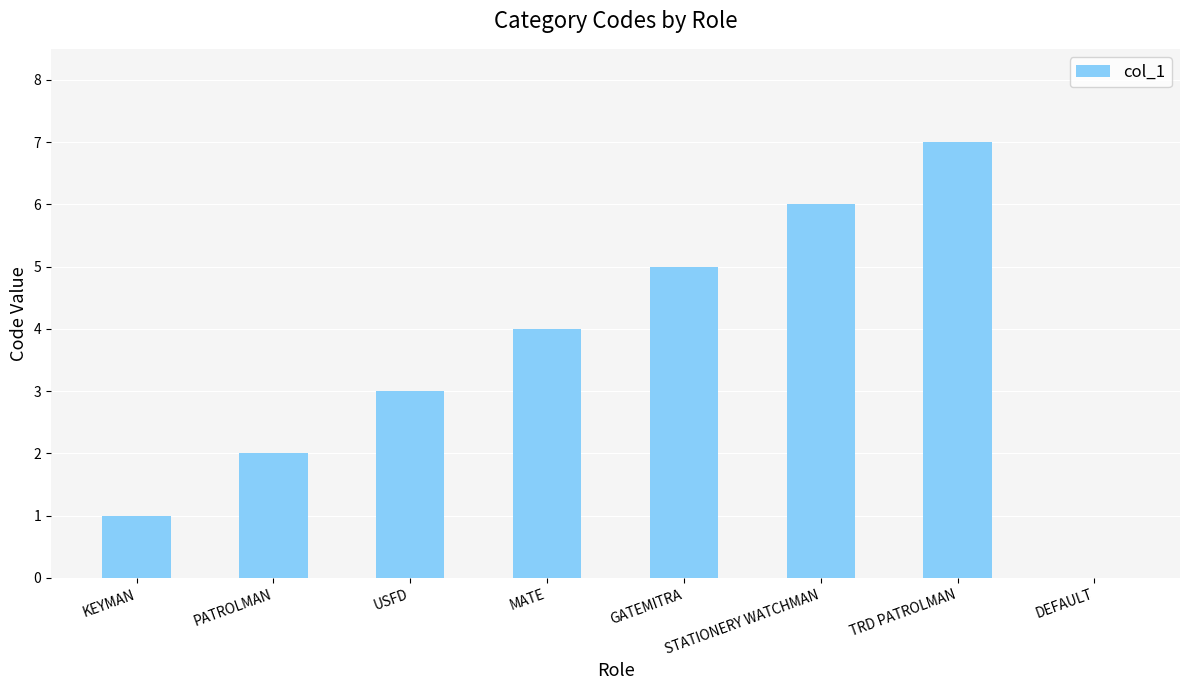

What value does the data have at GATEMITRA?

5